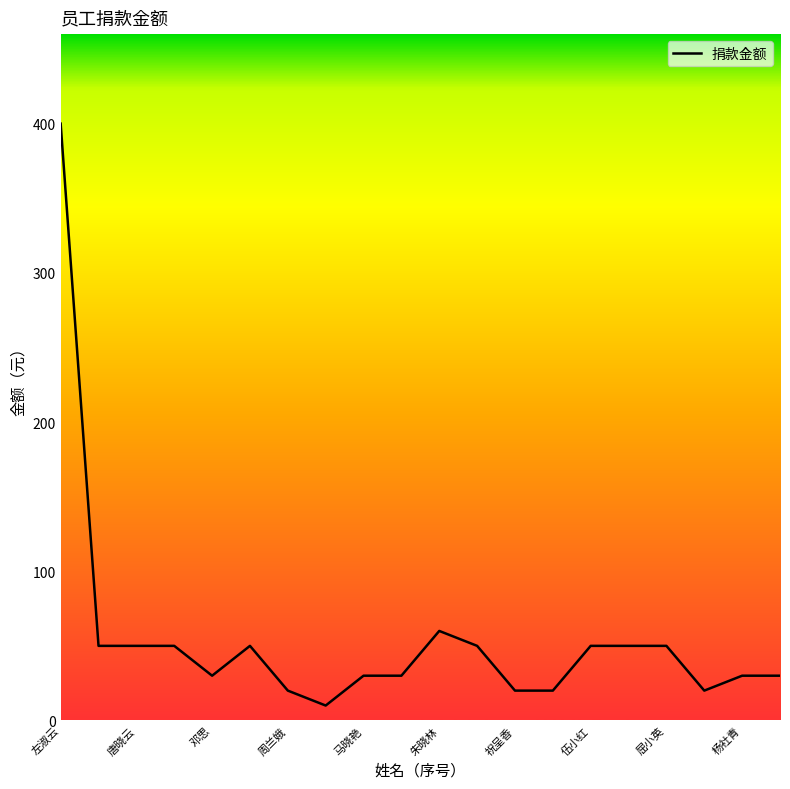

What is the greatest value displayed?

400